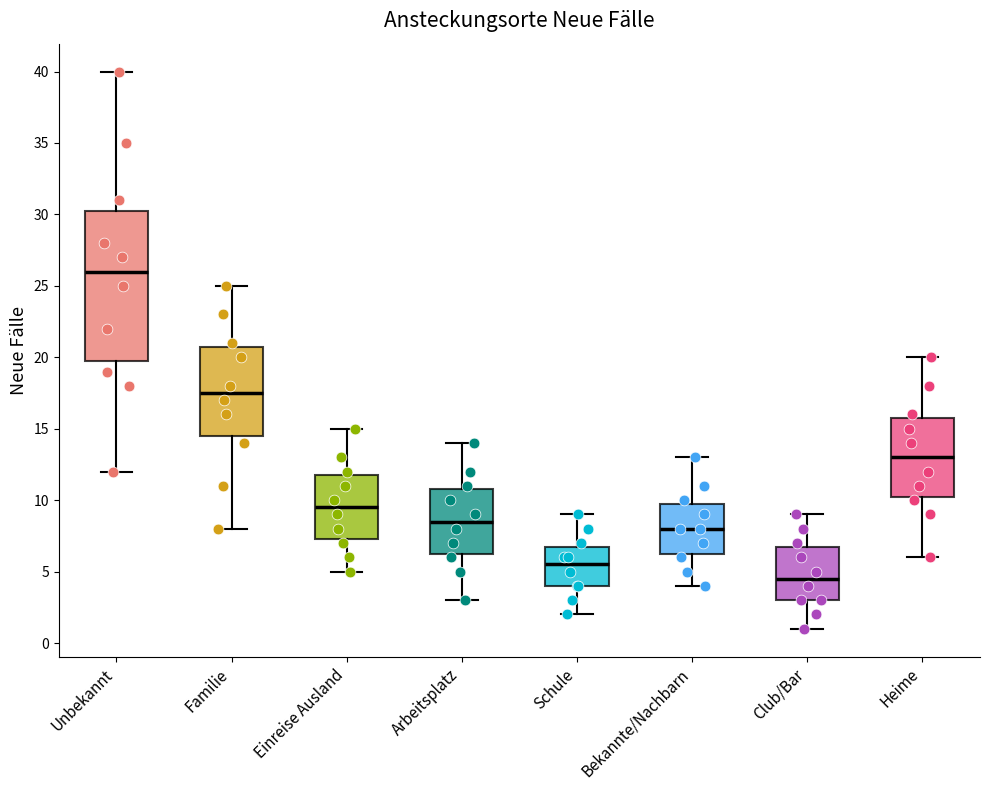

Comparing the boxes themselves (not the whiskers), which one is the tallest?

Unbekannt